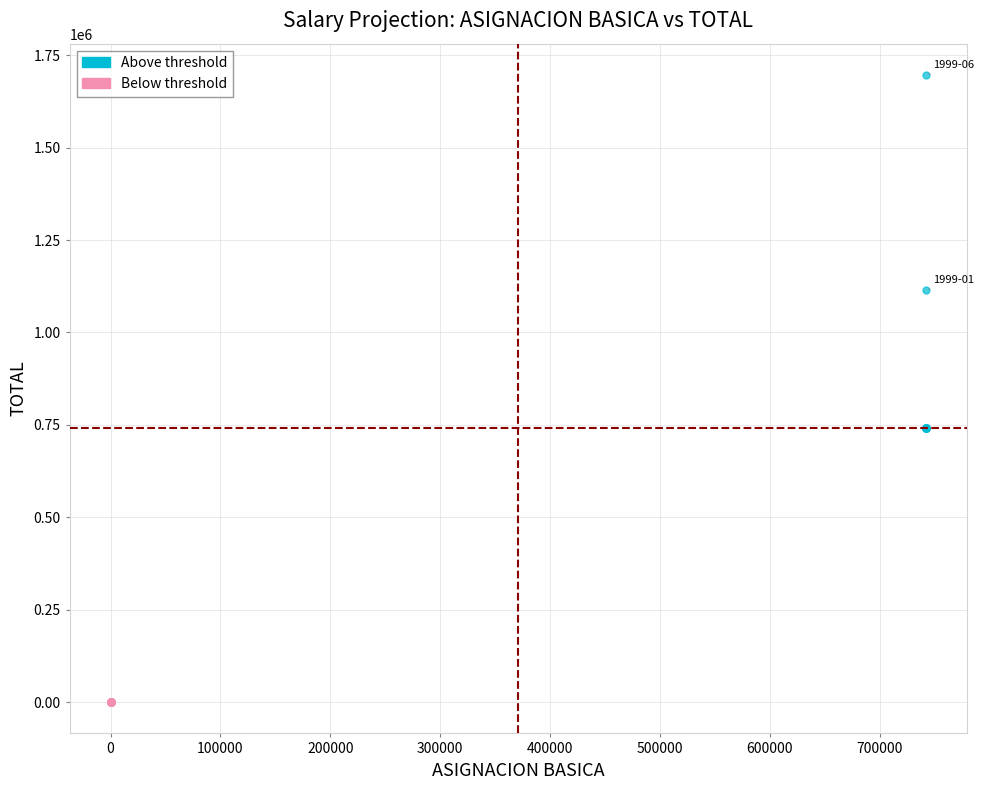

Which series contains the lowest Y value?

Below threshold